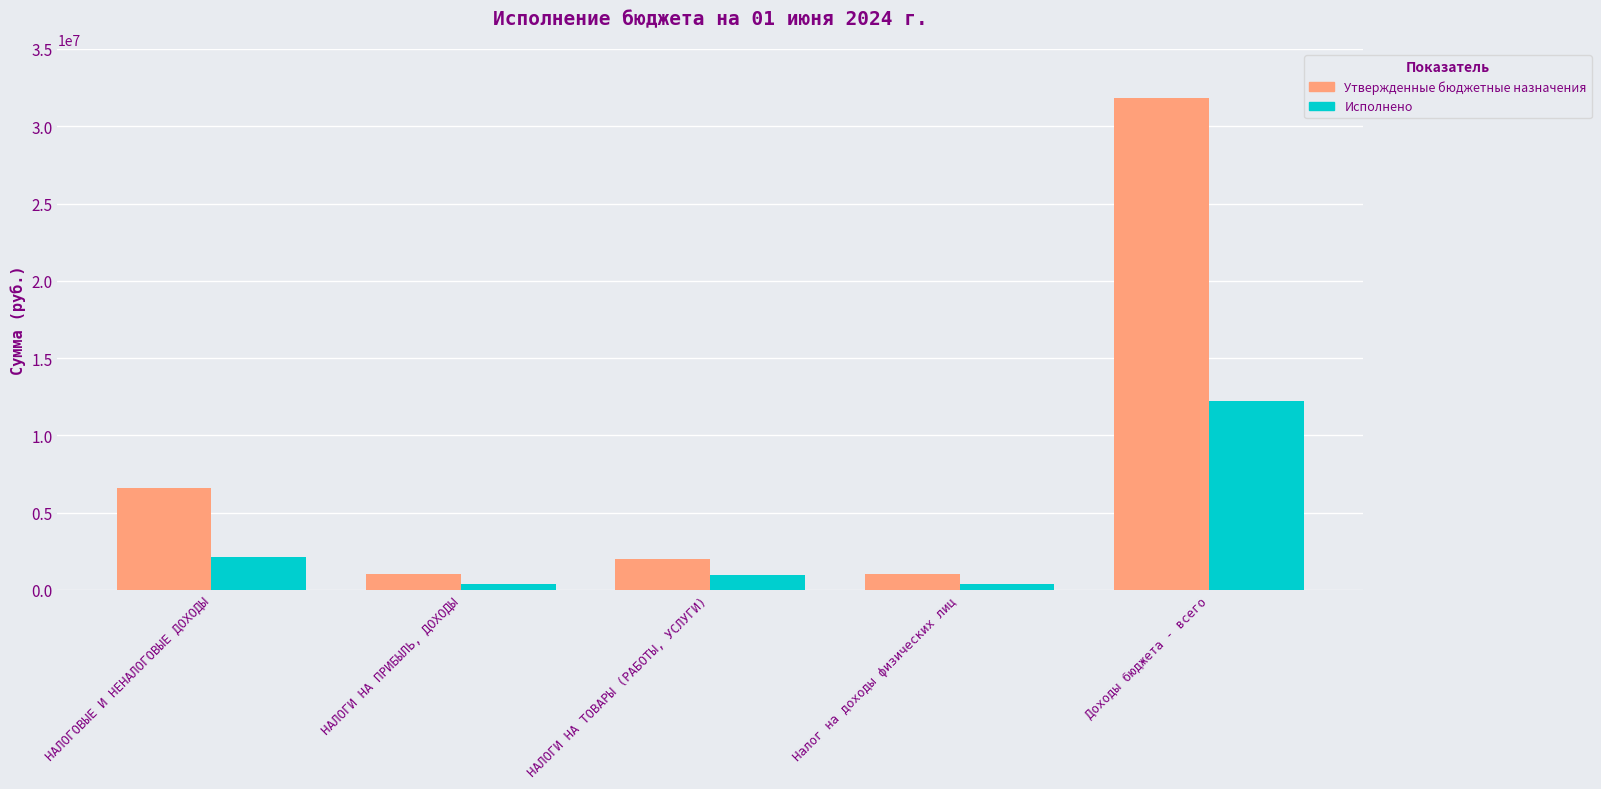

At which label is Утвержденные бюджетные назначения closest to 16414860?

НАЛОГОВЫЕ И НЕНАЛОГОВЫЕ ДОХОДЫ